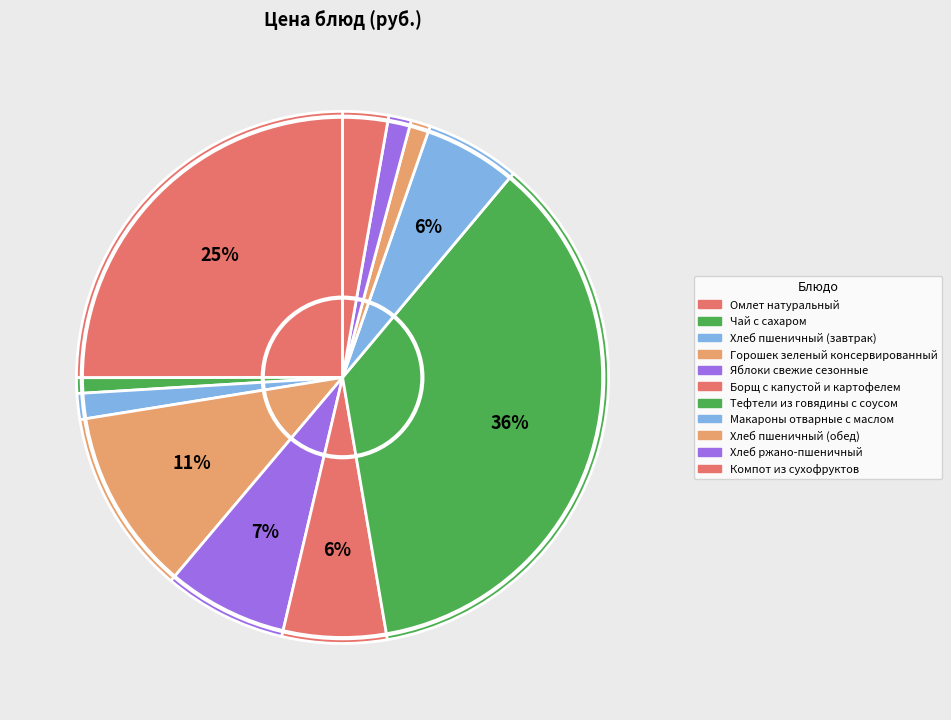

What percentage is the Макароны отварные с маслом slice, to the nearest percent?

6%